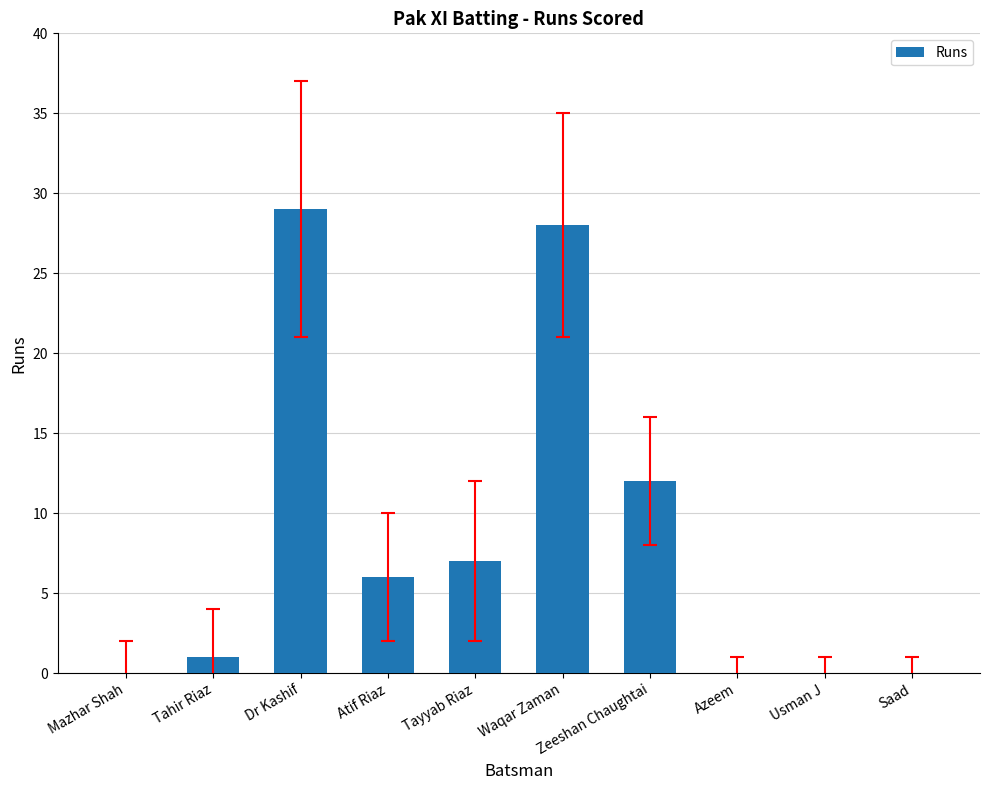

Which label corresponds to the largest value in the chart?

Dr Kashif